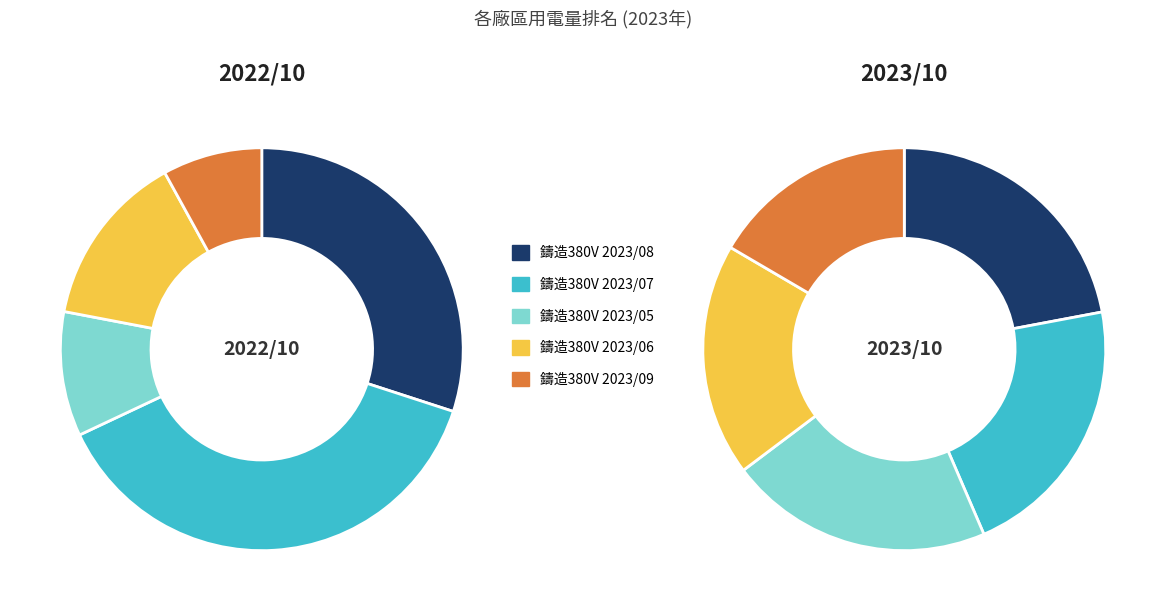

To the nearest percent, what percentage of the pie is 鑄造380V 2023/07?

21%